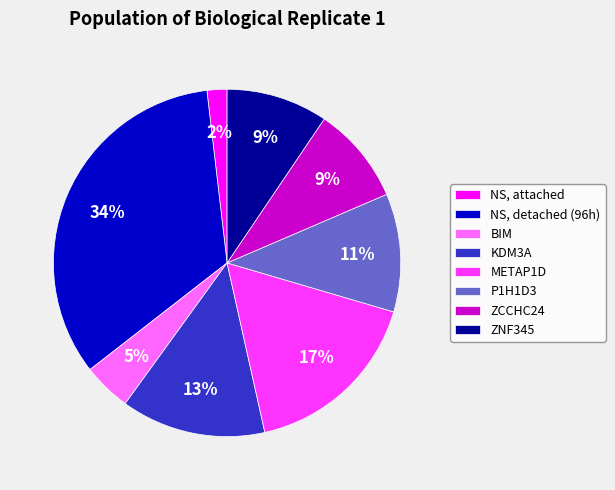

Does P1H1D3 account for over 50% of the chart?

No